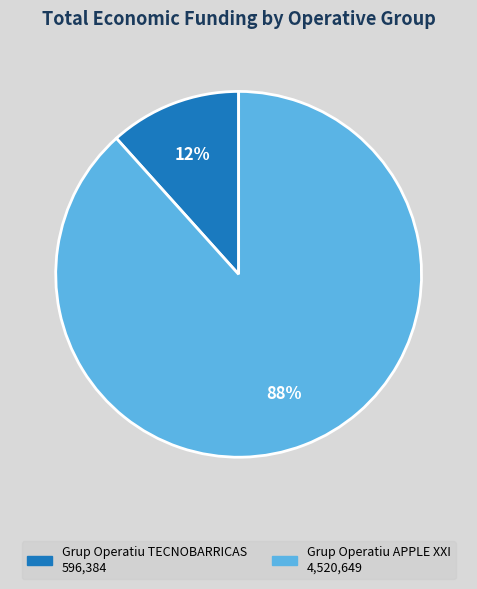

Is it true that Grup Operatiu APPLE XXI is 93% of the pie?

False